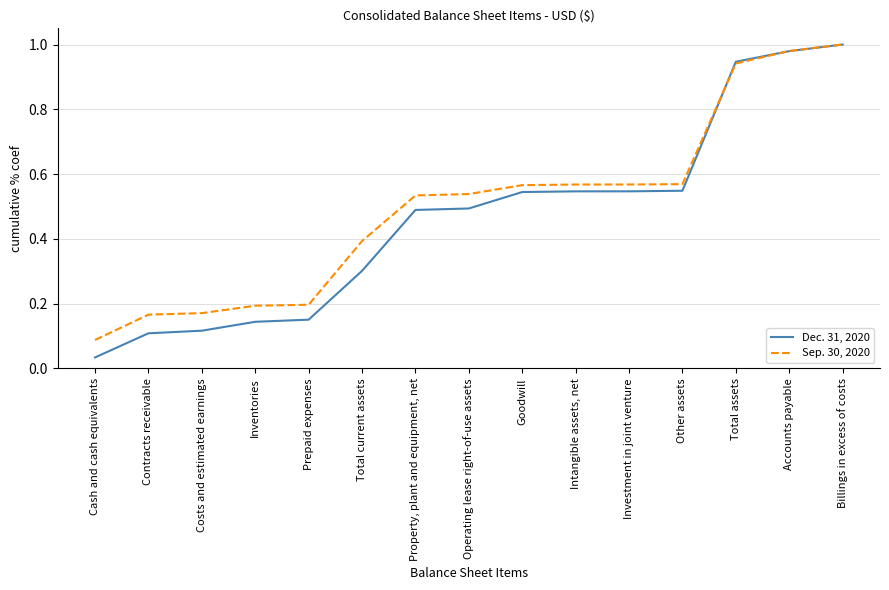

At which category does the chart reach its minimum across all series?

Cash and cash equivalents